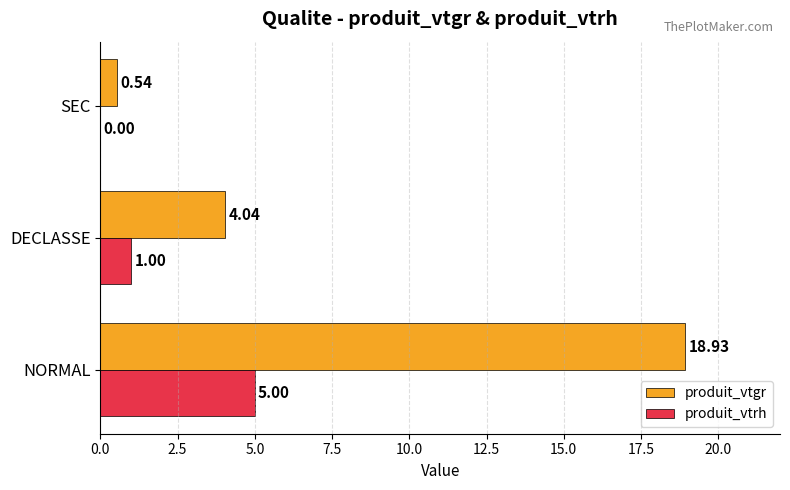

Which category has the highest value in the produit_vtgr series?

NORMAL